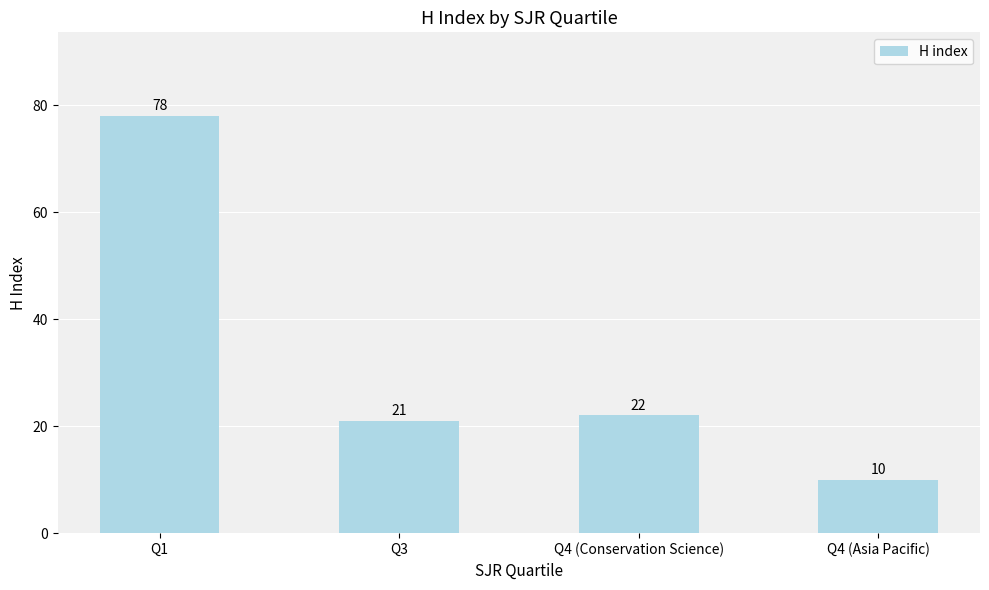

Reading left to right, transcribe all the data shown in this chart.

Q1=78	Q3=21	Q4 (Conservation Science)=22	Q4 (Asia Pacific)=10